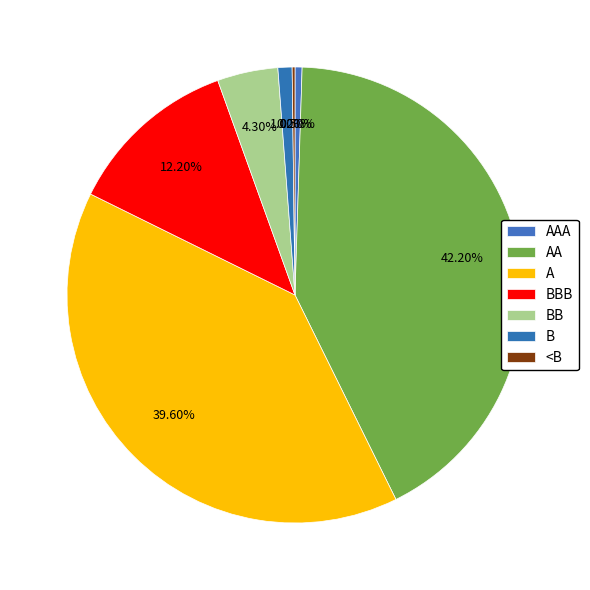

Which category has the biggest portion of the pie?

AA